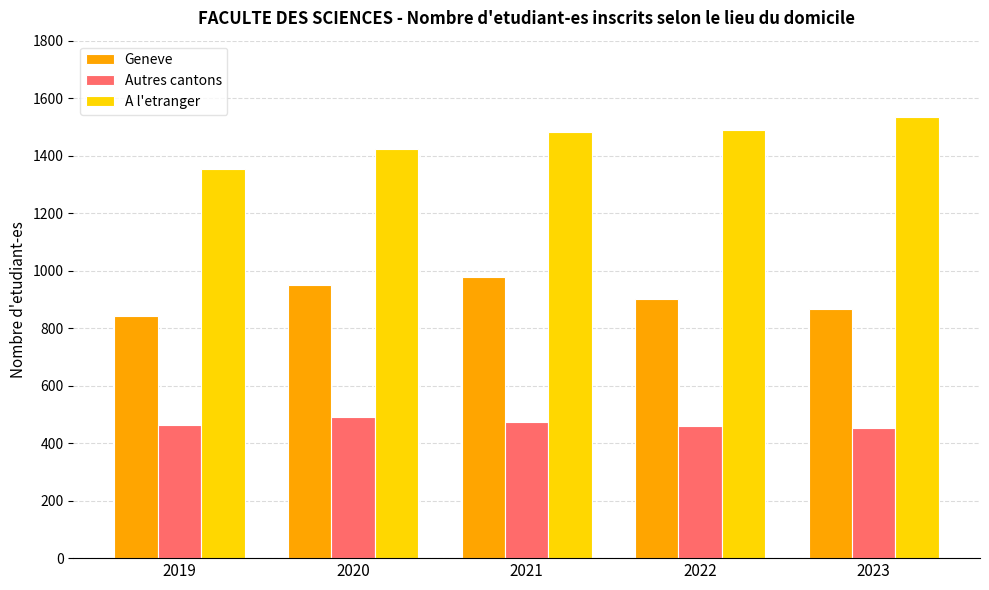

Which series has the widest spread of values?

A l'etranger